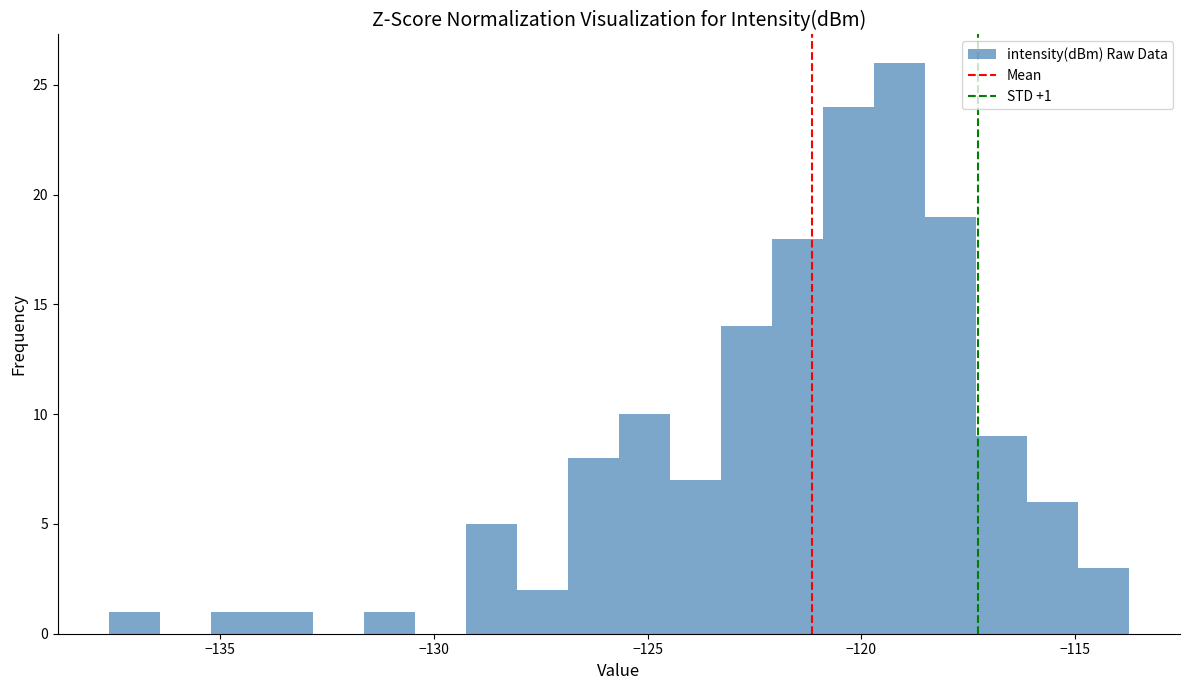

Around what value on the x-axis is the tallest bar? Give the approximate position of its centre, as read against the axis.

-119.0